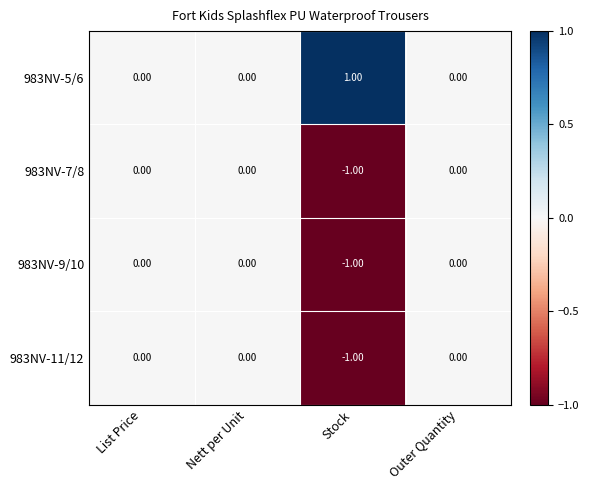

Which category has the lowest value in the 983NV-9/10 series?

Stock